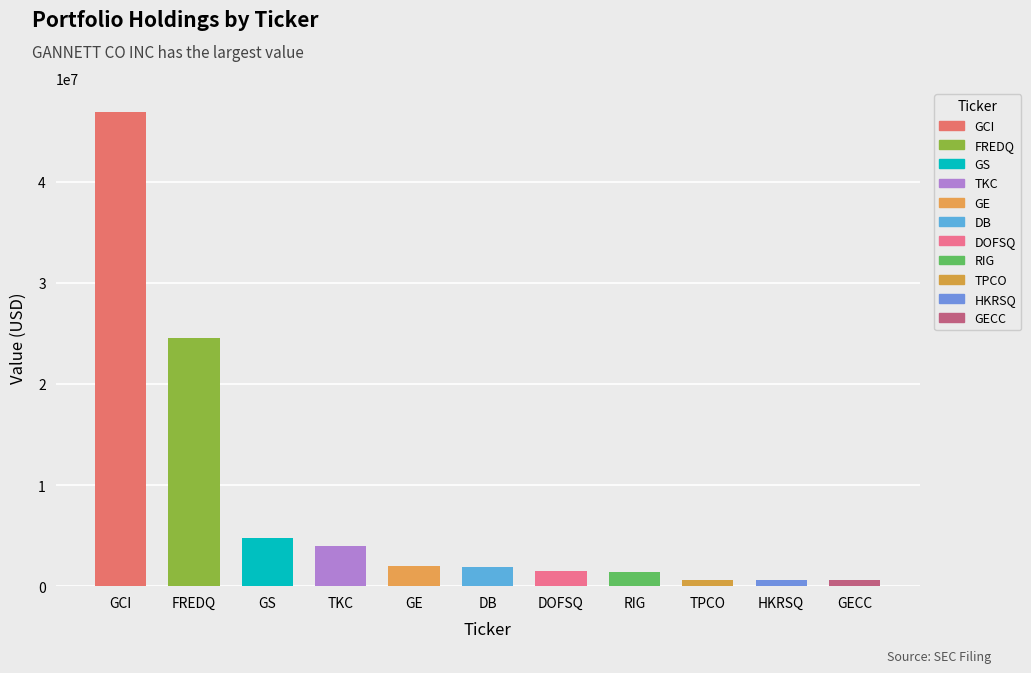

Reading left to right, list all the values displayed in this chart.

46915000	24570000	4794000	3995000	1983000	1866000	1469000	1416000	624000	576000	572000